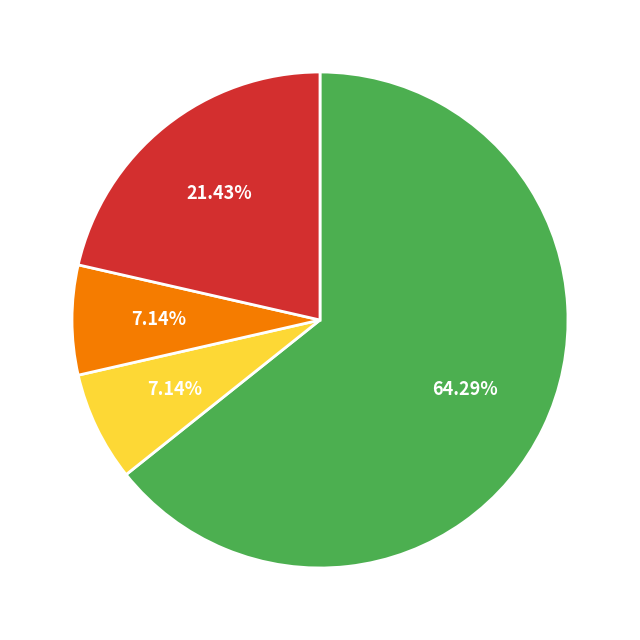

Is there a majority slice in this chart?

Yes